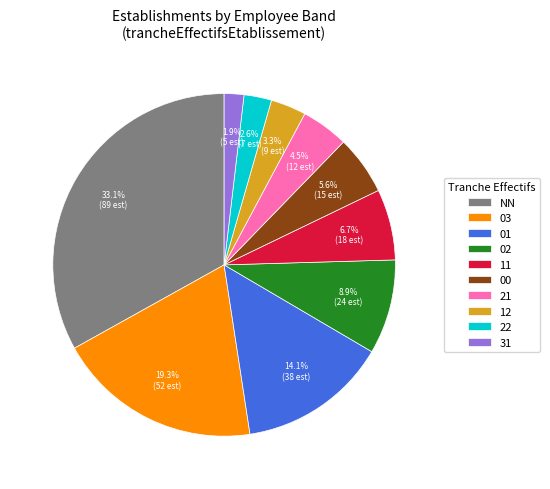

Between 12 and NN, which is larger?

NN